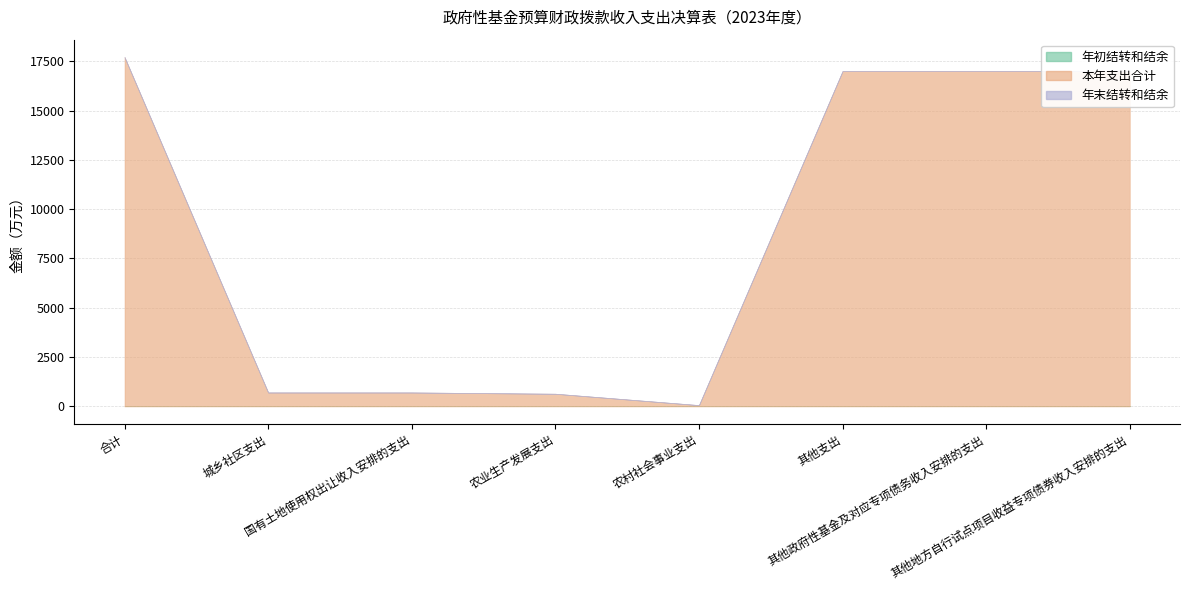

Reading left to right, list all the values displayed in this chart.

年初结转和结余: 合计=0.0	城乡社区支出=0.0	国有土地使用权出让收入安排的支出=0.0	农业生产发展支出=0.0	农村社会事业支出=0.0	其他支出=0.0	其他政府性基金及对应专项债务收入安排的支出=0.0	其他地方自行试点项目收益专项债券收入安排的支出=0.0
本年支出合计: 合计=17707.3	城乡社区支出=707.3	国有土地使用权出让收入安排的支出=707.3	农业生产发展支出=642.3	农村社会事业支出=65.0	其他支出=17000.0	其他政府性基金及对应专项债务收入安排的支出=17000.0	其他地方自行试点项目收益专项债券收入安排的支出=17000.0
年末结转和结余: 合计=0.0	城乡社区支出=0.0	国有土地使用权出让收入安排的支出=0.0	农业生产发展支出=0.0	农村社会事业支出=0.0	其他支出=0.0	其他政府性基金及对应专项债务收入安排的支出=0.0	其他地方自行试点项目收益专项债券收入安排的支出=0.0